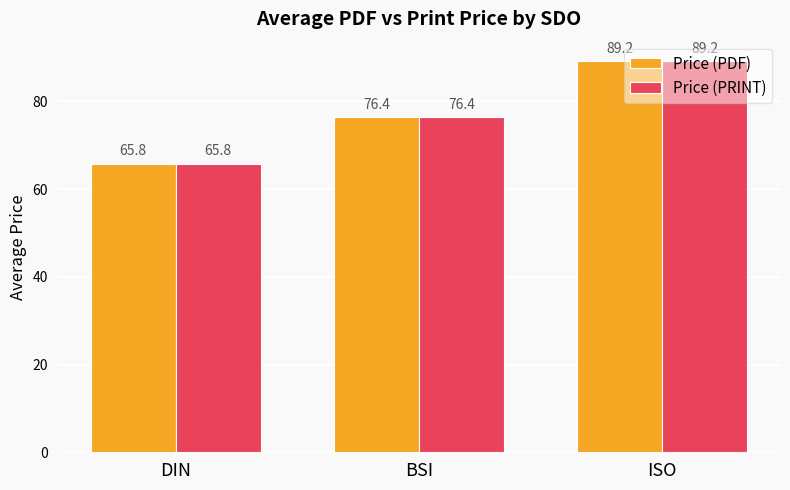

What is the average value of the Price (PDF) series?

77.1